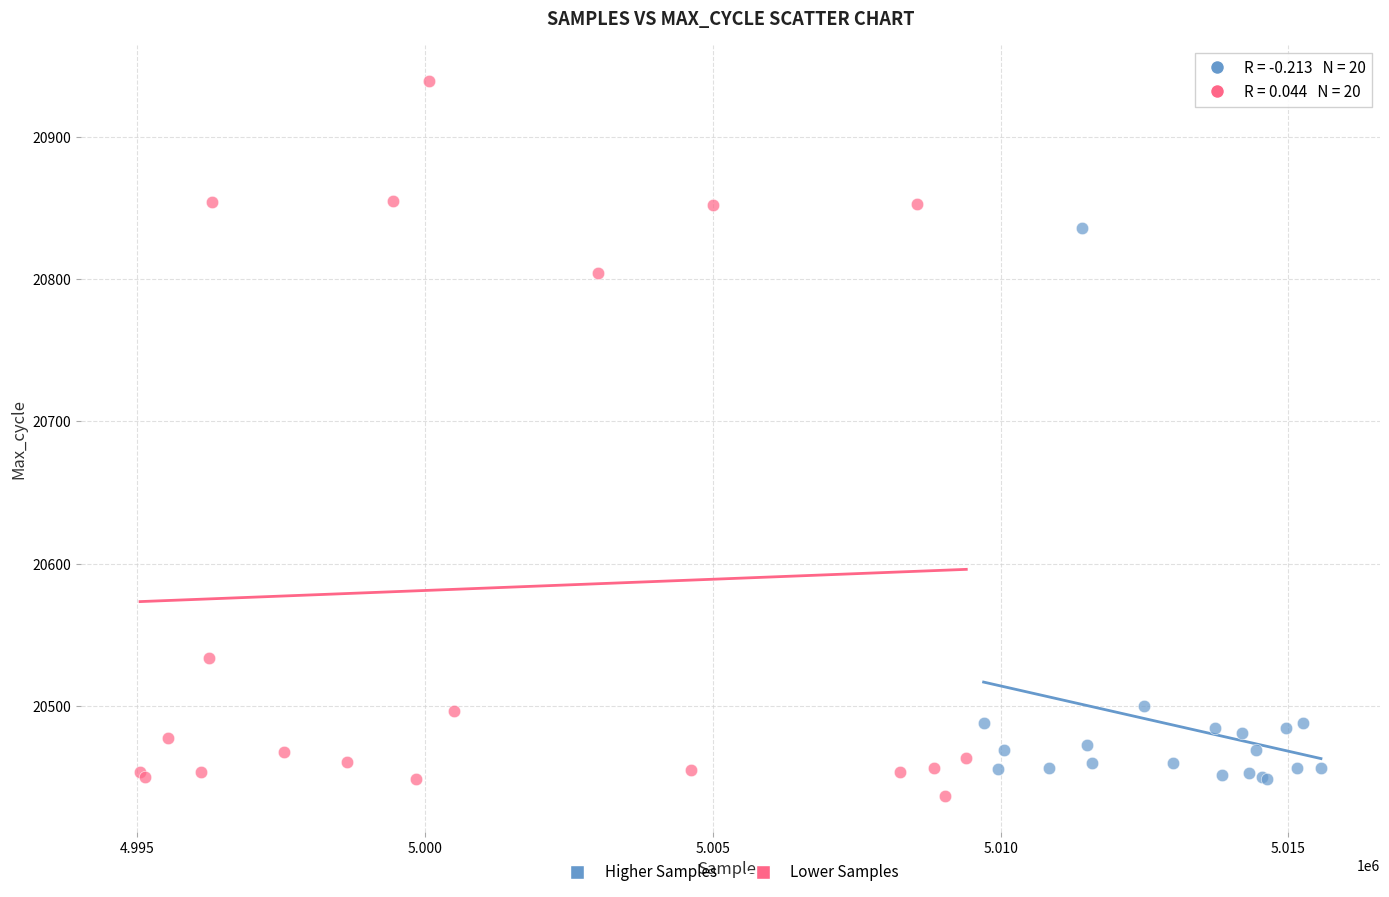

Which series has the largest Y range (max minus min)?

Lower Samples